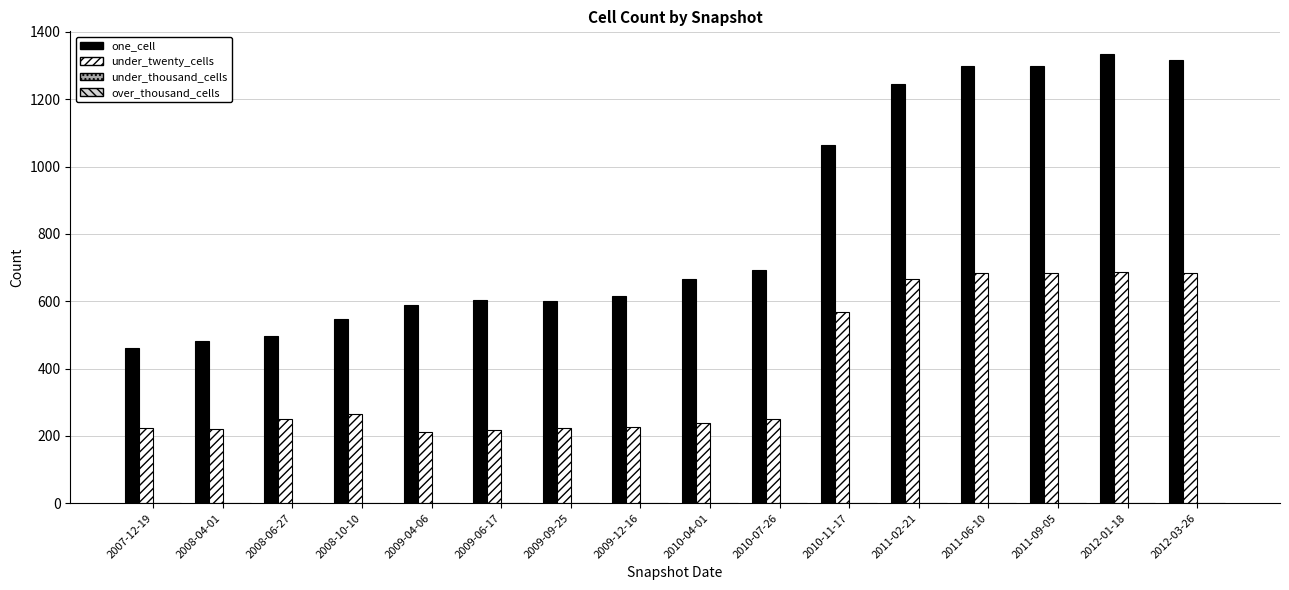

What is the approximate value of under_twenty_cells at 2011-09-05, to the nearest 50?

700